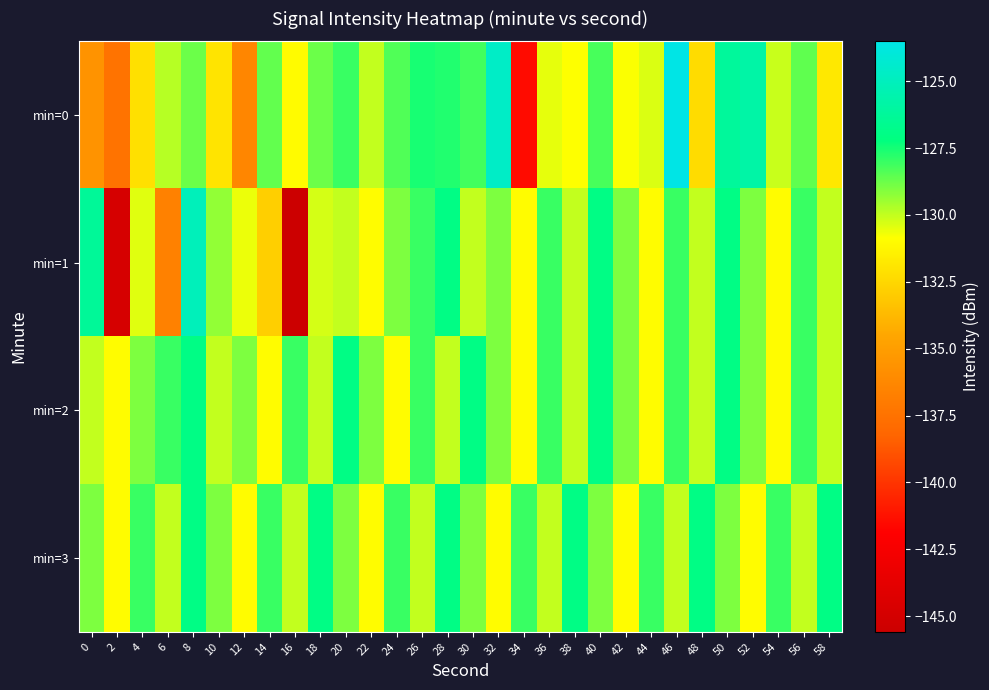

Reading left to right, transcribe all the data shown in this chart.

min=0: 0=-135.6	2=-137.4	4=-132.1	6=-129.8	8=-128.8	10=-132.0	12=-136.3	14=-128.6	16=-131.0	18=-128.7	20=-128.0	22=-130.0	24=-128.3	26=-127.5	28=-127.7	30=-128.2	32=-124.6	34=-141.5	36=-130.5	38=-130.9	40=-128.3	42=-130.8	44=-130.3	46=-123.5	48=-132.3	50=-126.2	52=-125.8	54=-130.1	56=-128.6	58=-131.8
min=1: 0=-126.3	2=-144.8	4=-130.4	6=-136.6	8=-125.1	10=-129.3	12=-130.6	14=-132.8	16=-145.6	18=-130.2	20=-130.0	22=-131.0	24=-129.0	26=-128.0	28=-127.0	30=-130.0	32=-129.0	34=-131.0	36=-128.0	38=-130.0	40=-127.0	42=-129.0	44=-131.0	46=-128.0	48=-130.0	50=-127.0	52=-129.0	54=-131.0	56=-128.0	58=-130.0
min=2: 0=-130.0	2=-131.0	4=-129.0	6=-128.0	8=-127.0	10=-130.0	12=-129.0	14=-131.0	16=-128.0	18=-130.0	20=-127.0	22=-129.0	24=-131.0	26=-128.0	28=-130.0	30=-127.0	32=-129.0	34=-131.0	36=-128.0	38=-130.0	40=-127.0	42=-129.0	44=-131.0	46=-128.0	48=-130.0	50=-127.0	52=-129.0	54=-131.0	56=-128.0	58=-130.0
min=3: 0=-129.0	2=-131.0	4=-128.0	6=-130.0	8=-127.0	10=-129.0	12=-131.0	14=-128.0	16=-130.0	18=-127.0	20=-129.0	22=-131.0	24=-128.0	26=-130.0	28=-127.0	30=-129.0	32=-131.0	34=-128.0	36=-130.0	38=-127.0	40=-129.0	42=-131.0	44=-128.0	46=-130.0	48=-127.0	50=-129.0	52=-131.0	54=-128.0	56=-130.0	58=-127.0